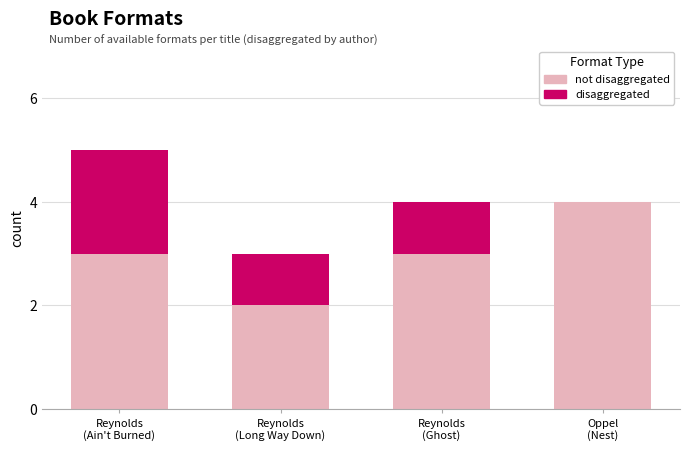

At which category is the sum across all series the highest?

Reynolds
(Ain't Burned)